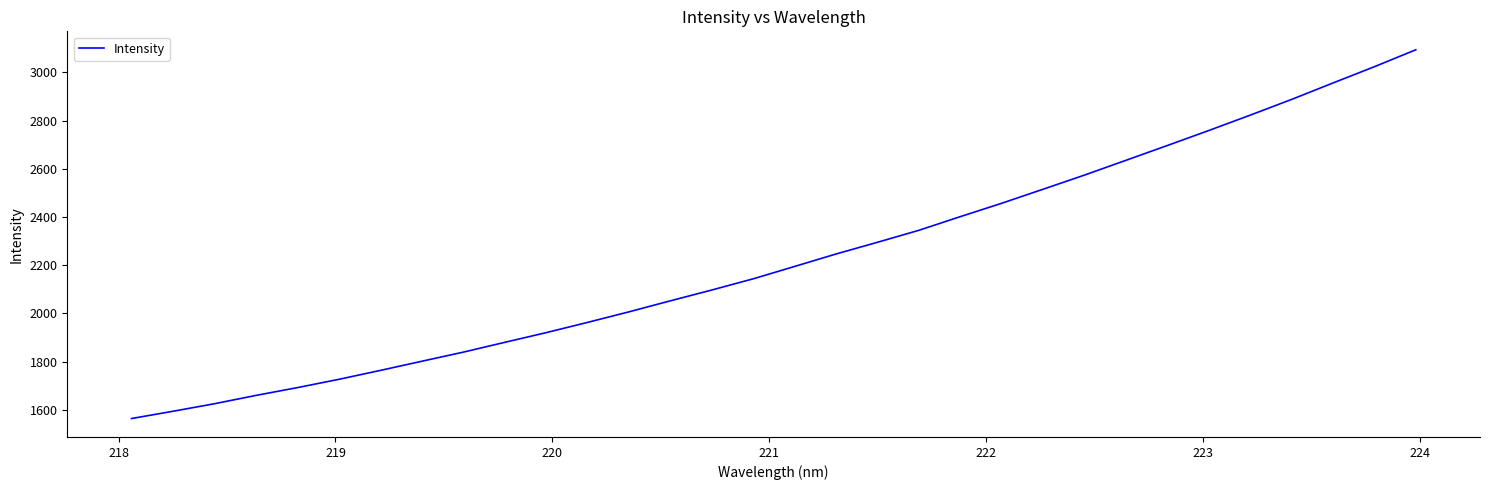

What is the difference between the maximum and minimum values?

1529.8